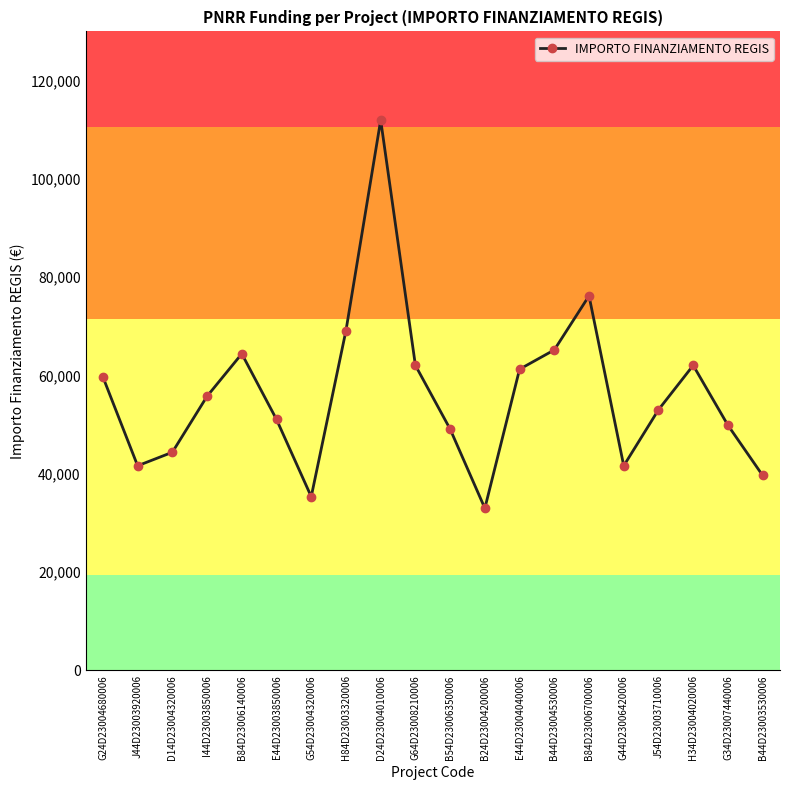

How many interior local peaks (higher than both neighbors) does the data have?

4